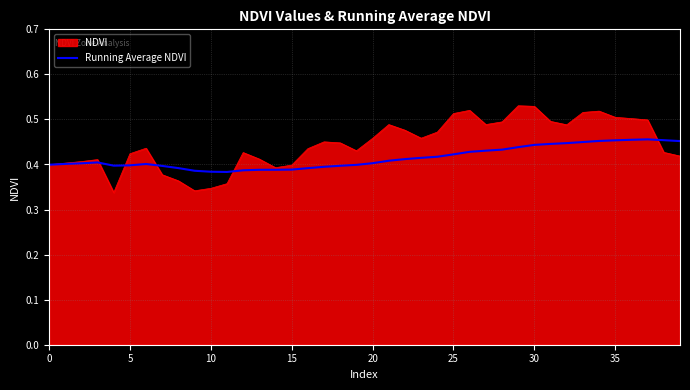

Which series has the largest range (max minus min)?

NDVI